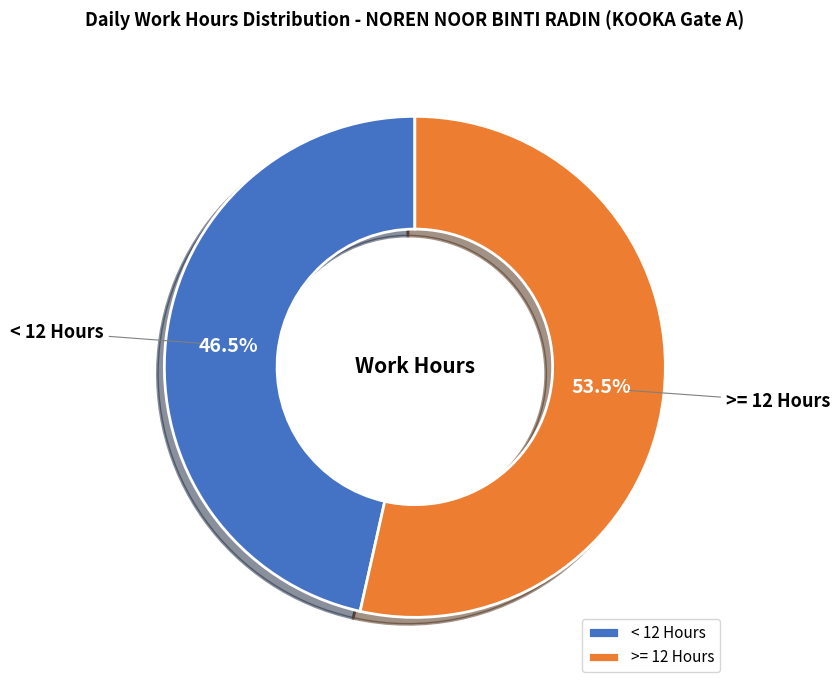

Which slice represents more than half of the pie?

>= 12 Hours